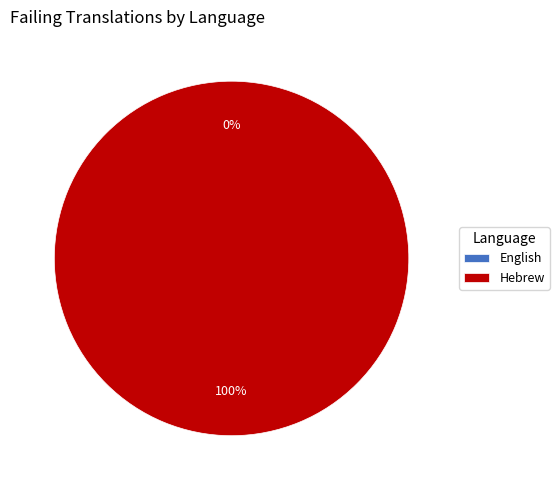

To the nearest percent, what percentage of the pie is Hebrew?

100%